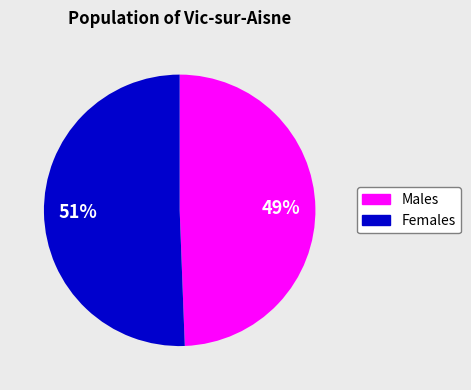

Is there a majority slice in this chart?

Yes